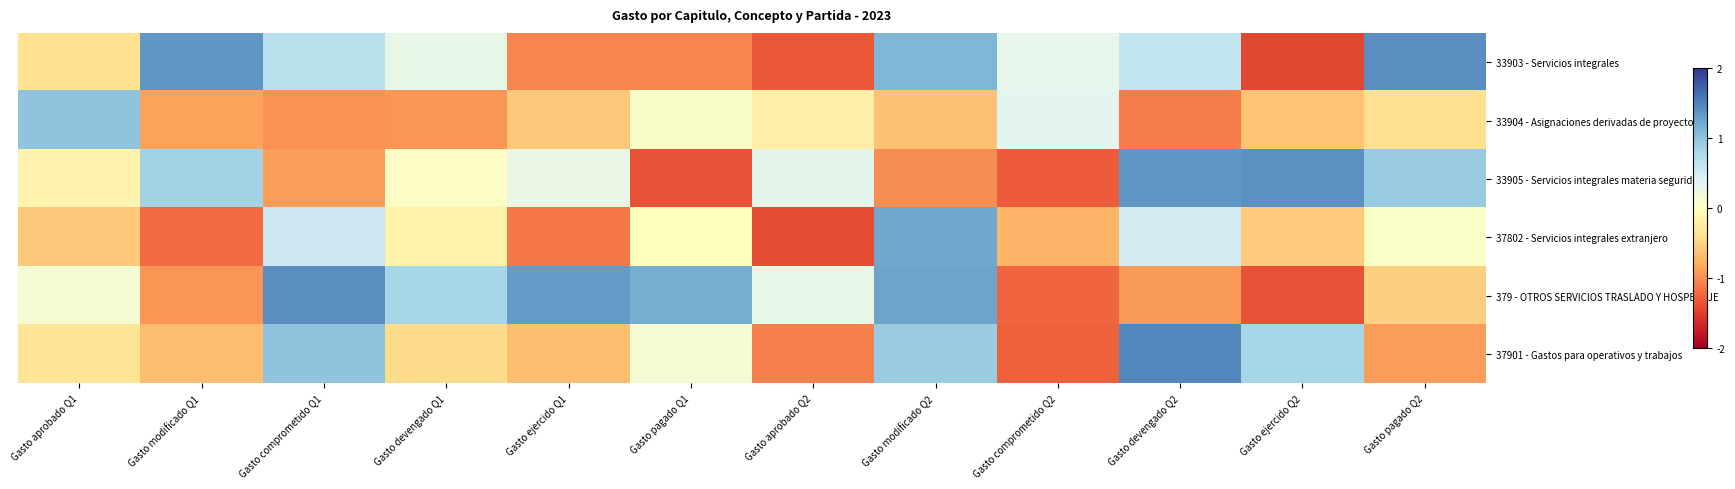

What is the maximum value shown in the chart?

1.5